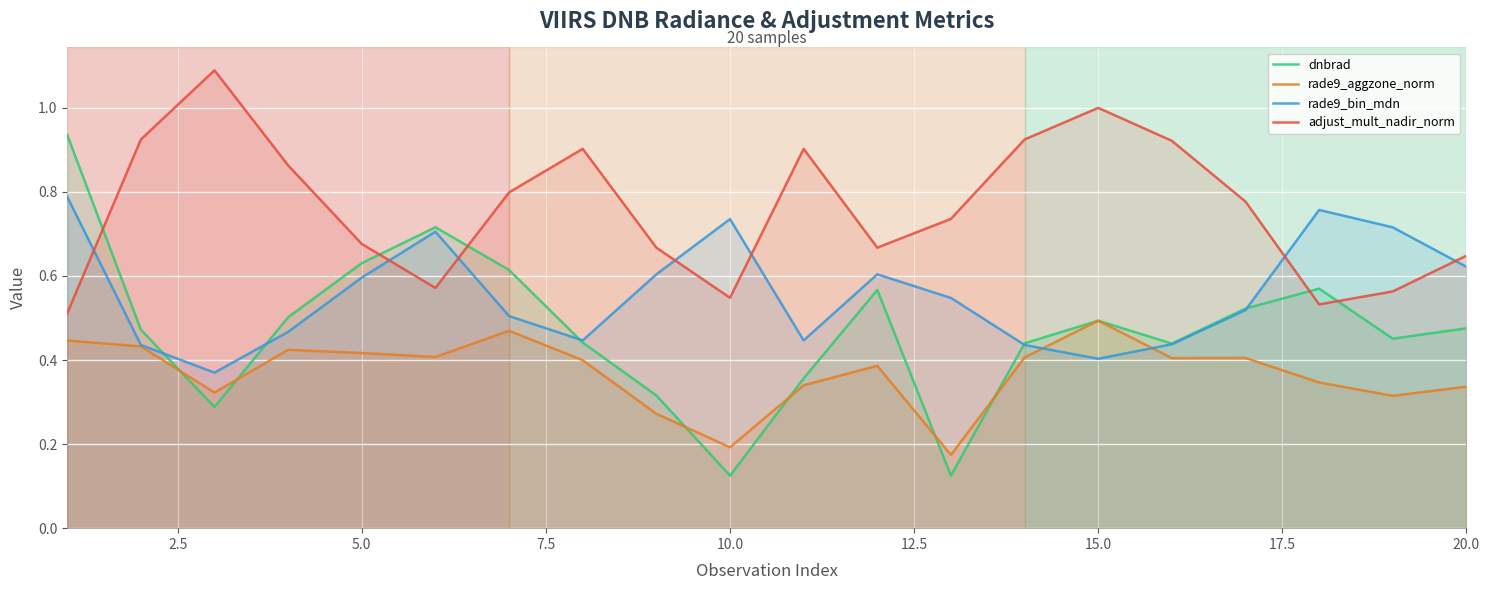

Rank the series by their maximum value, from lowest to highest.

rade9_aggzone_norm, rade9_bin_mdn, dnbrad, adjust_mult_nadir_norm